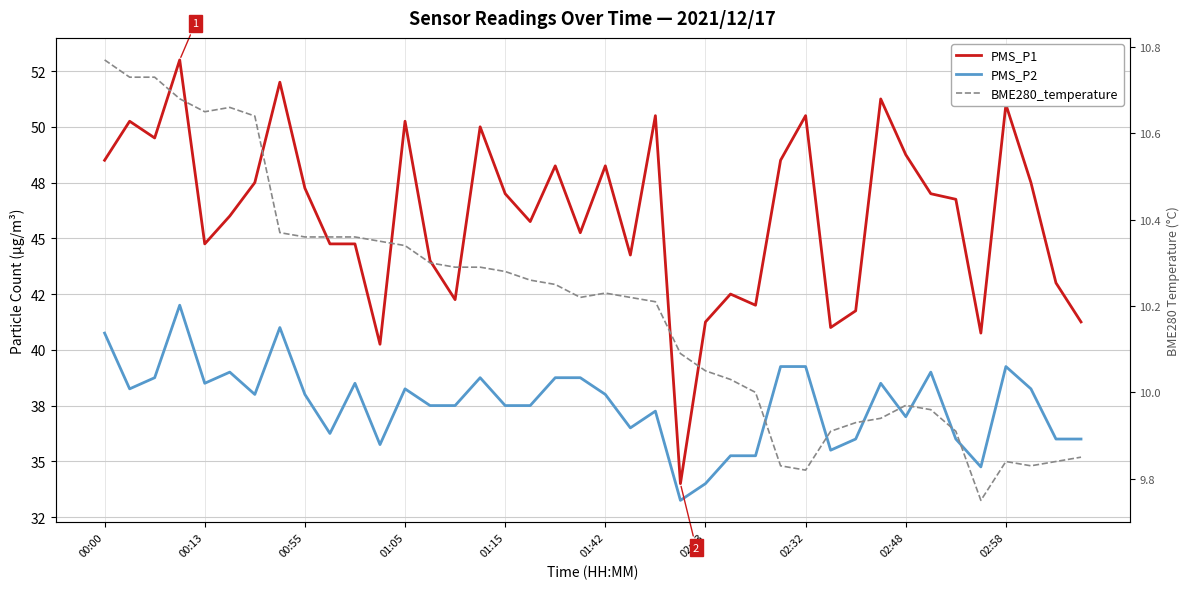

Does the chart display data point markers on the line(s)?

No